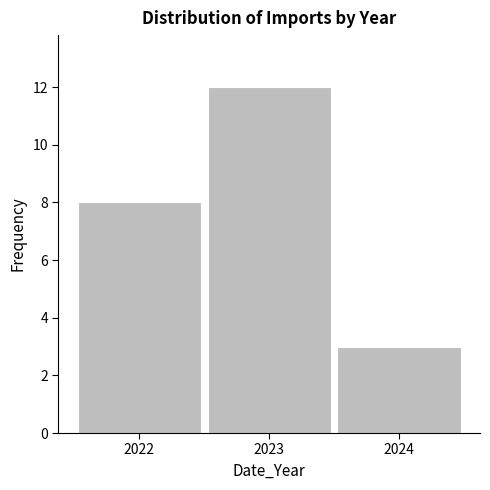

How tall is the bar that spans 2021.5 to 2022.5 on the x-axis? The values are not printed on the chart, so give them approximately, as read against the axis.

8